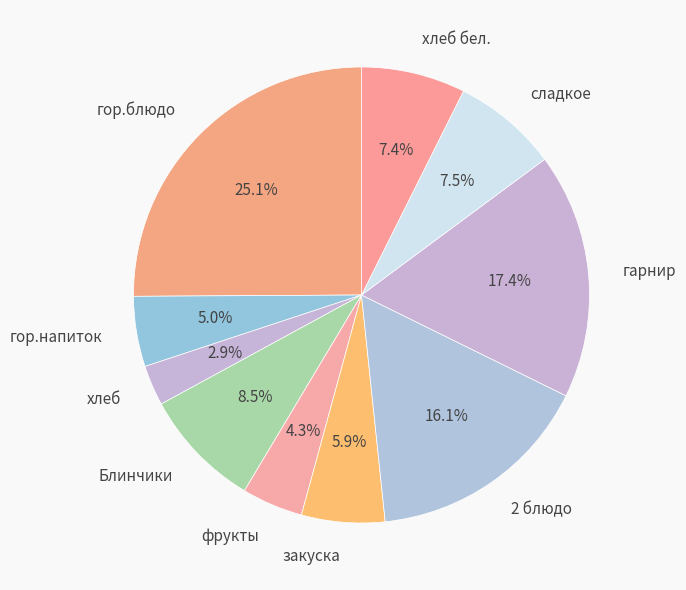

Is сладкое the majority of the pie?

No